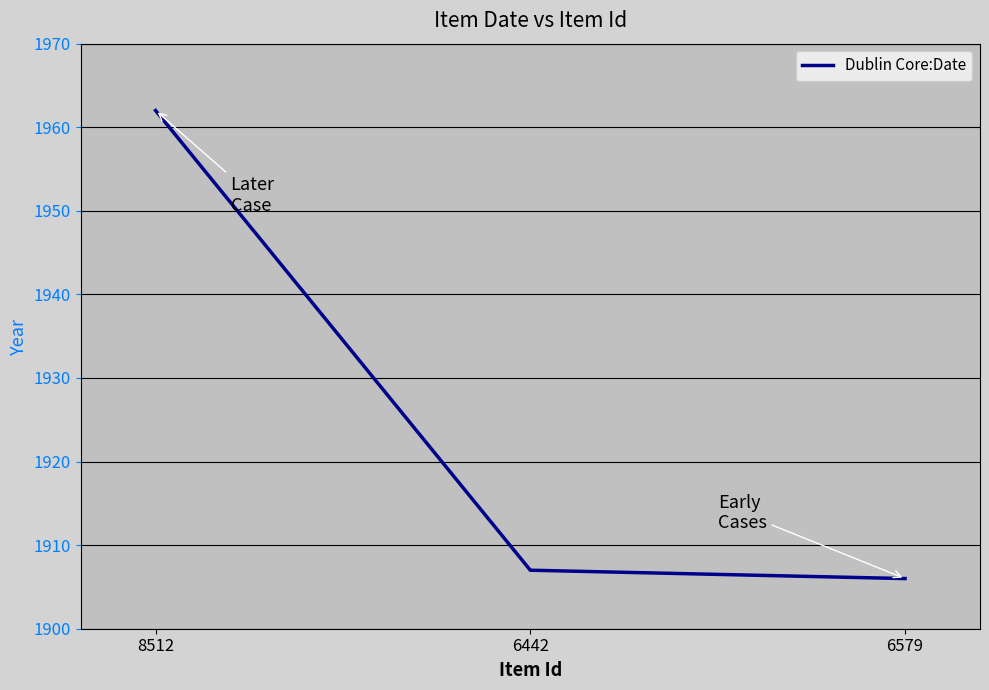

Reading left to right, what are all the values shown in this chart?

1962	1907	1906